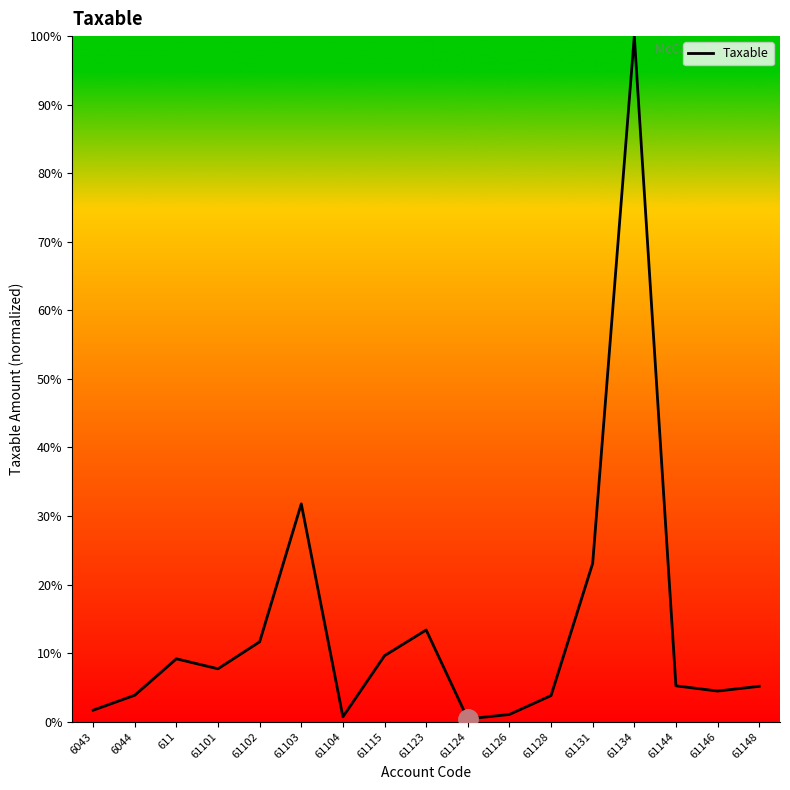

What is the ratio of the value at 61148 to the value at 61126?

4.9